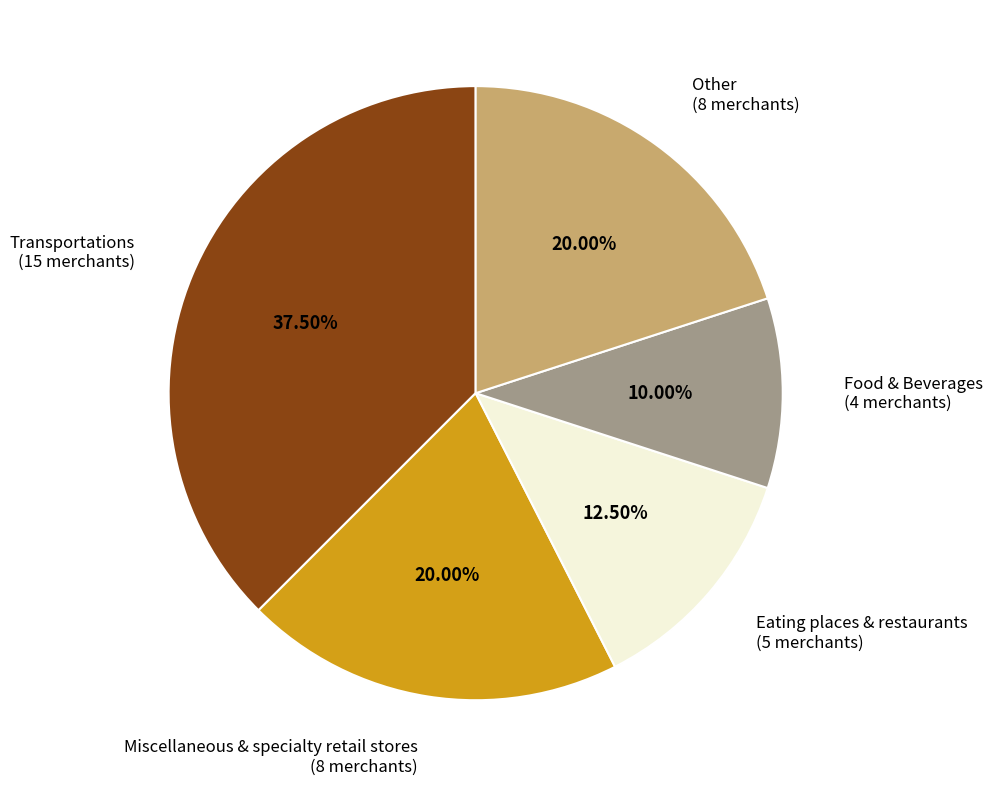

Is the sum of Food & Beverages (4 merchants) and Transportations (15 merchants) greater than half?

No